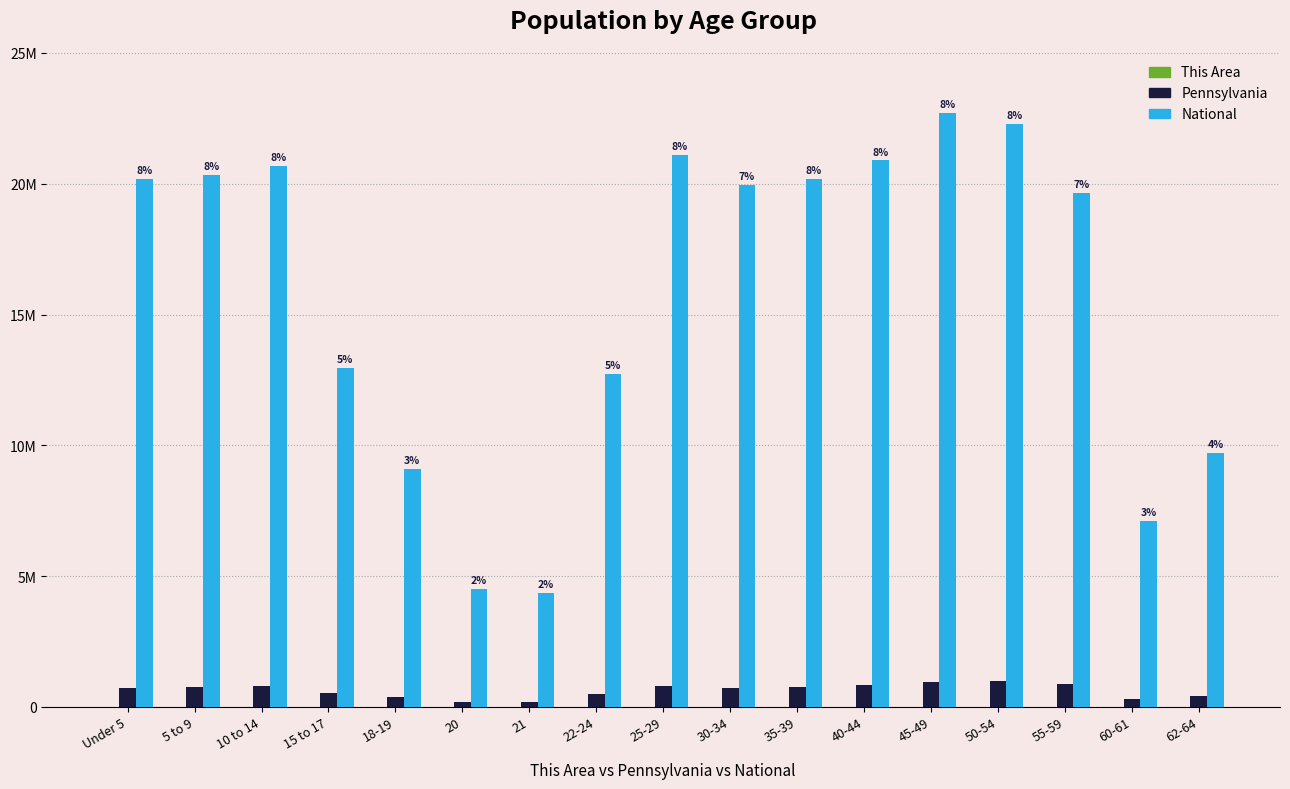

Where does the This Area series first go above 2732?

Under 5